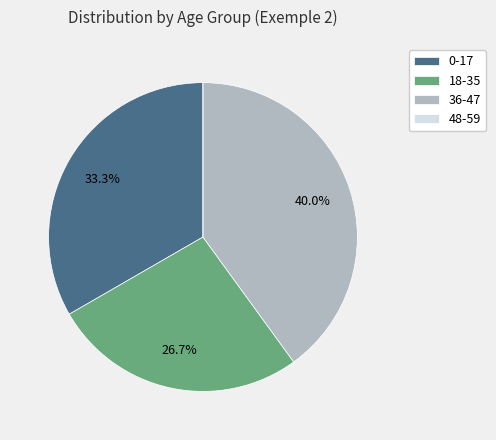

Which has a higher value, 36-47 or 18-35?

36-47